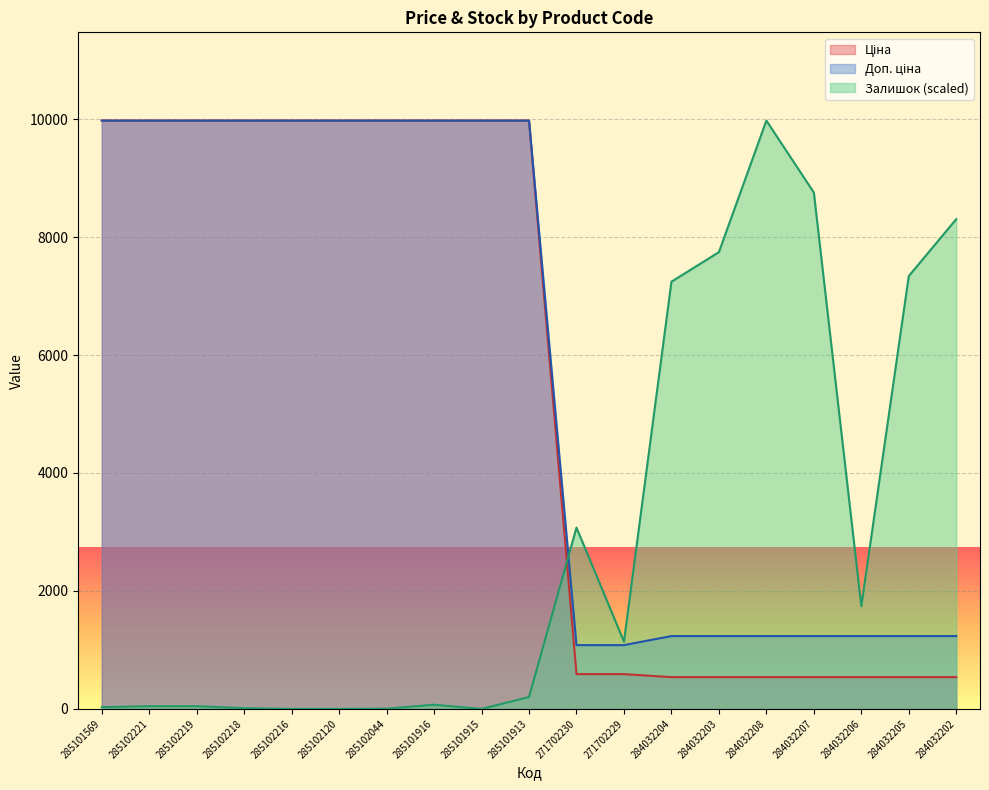

What is the sum of the Доп. ціна values at 285101913 and 285102219?

19950.0